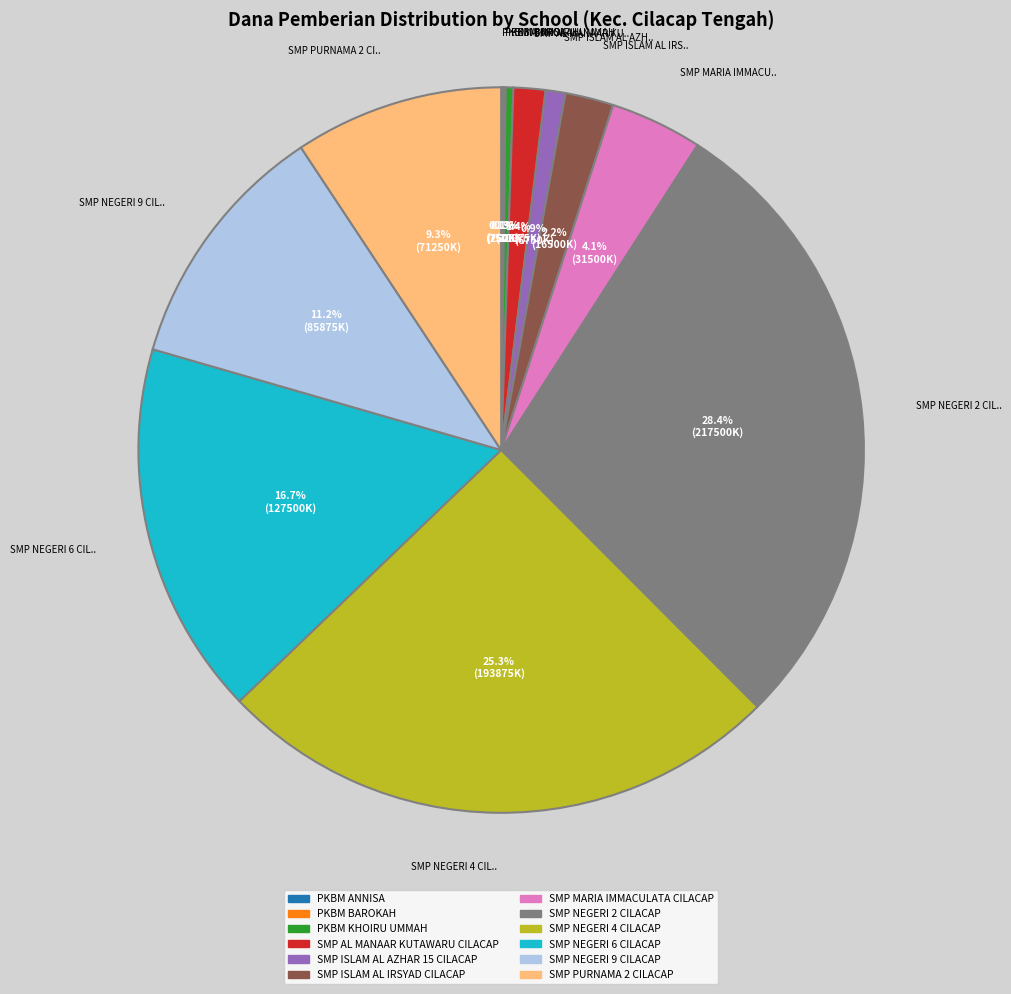

To the nearest percent, what portion does SMP MARIA IMMACULATA CILACAP represent?

4%